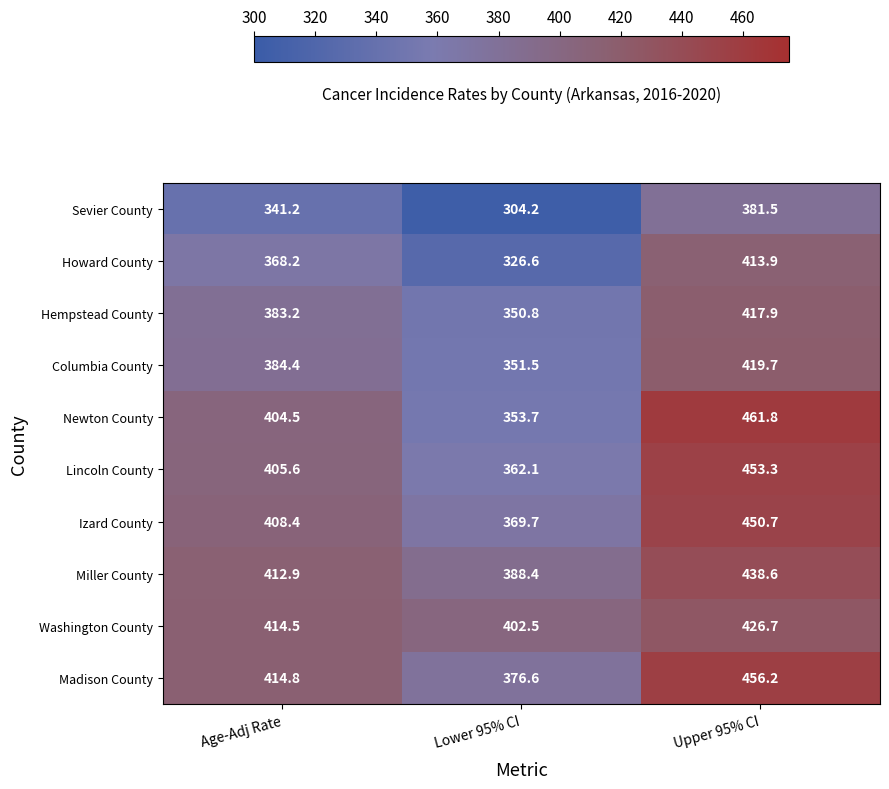

How many categories are shown in the chart?

3